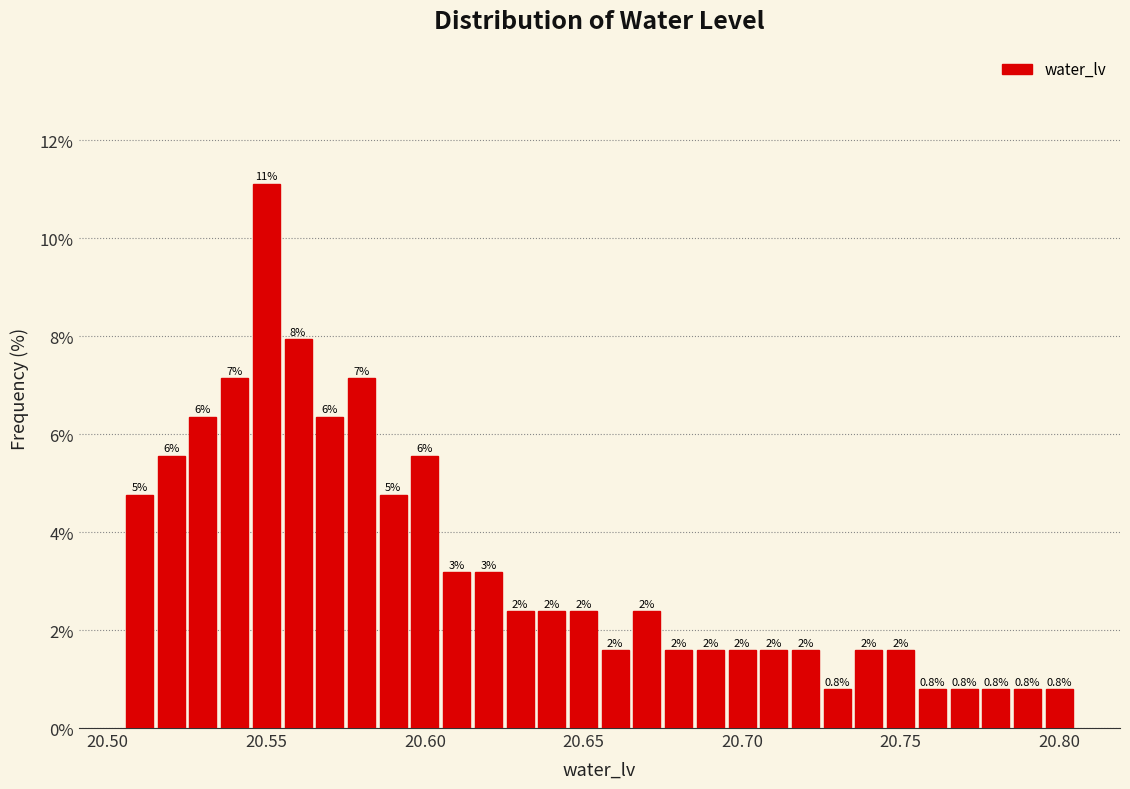

Around what value on the x-axis is the tallest bar? Give the approximate position of its centre, as read against the axis.

20.550